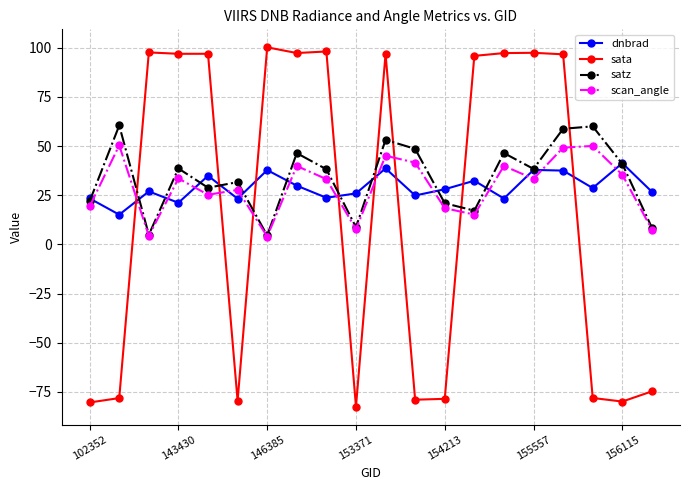

True or false: sata has more than 2 points higher than both neighbors.

True